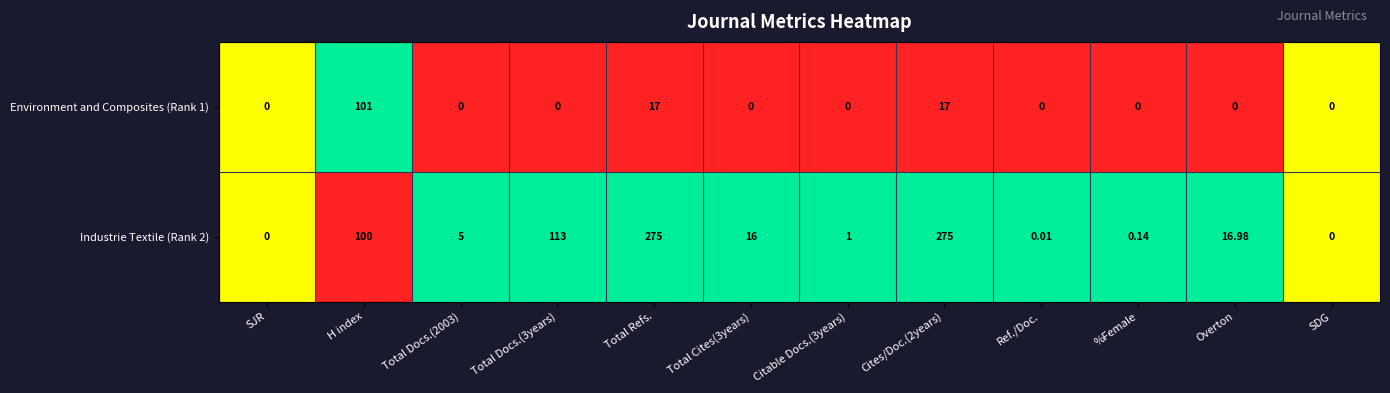

How many series are shown in this chart?

2